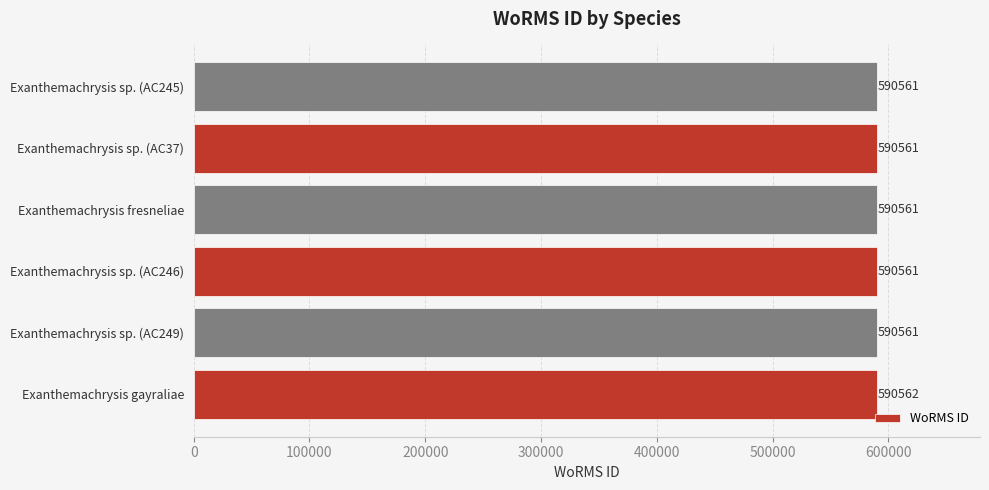

At which category does the chart reach its peak across all series?

Exanthemachrysis gayraliae